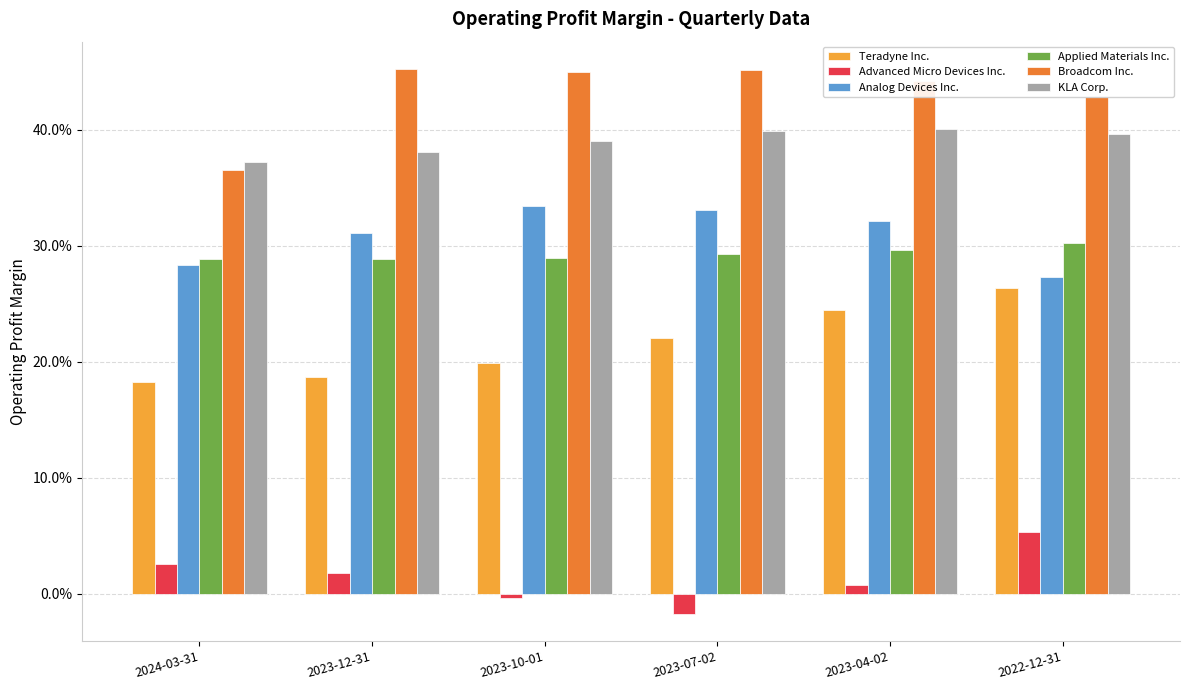

What is the value of the Broadcom Inc. bar at the 2nd from the left?

0.5